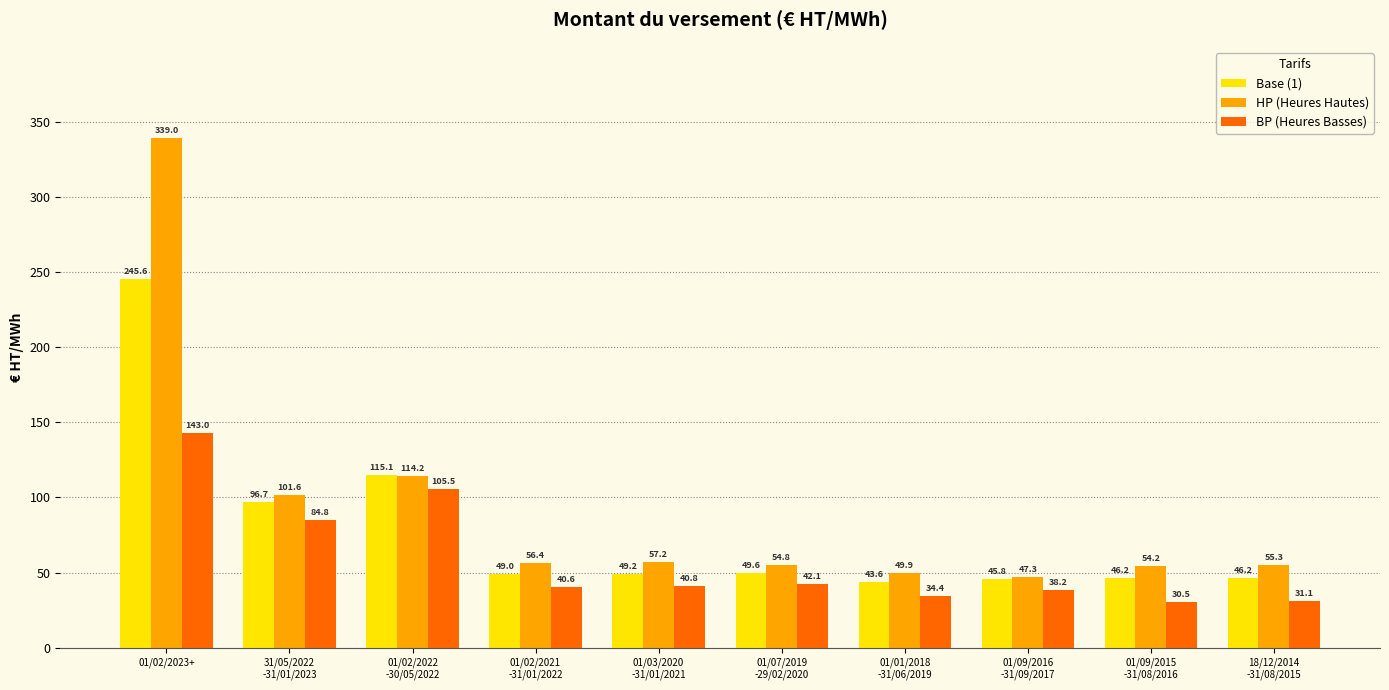

True or false: HP (Heures Hautes) has a value of 39.8 at 01/03/2020
-31/01/2021.

False